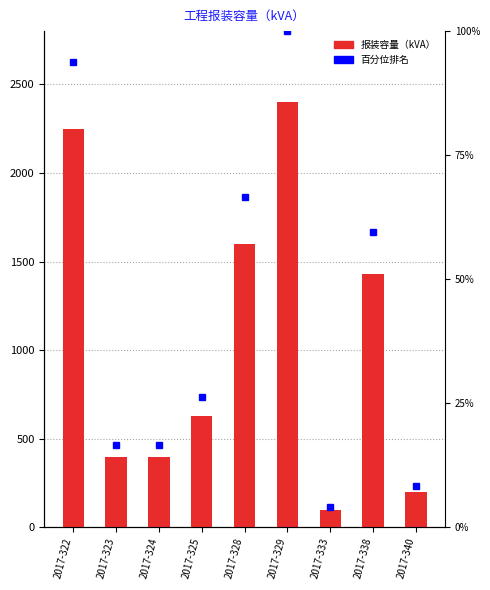

Reading right to left, list all the values displayed in this chart.

2017-340=200	2017-338=1430	2017-333=100	2017-329=2400	2017-328=1600	2017-325=630	2017-324=400	2017-323=400	2017-322=2250